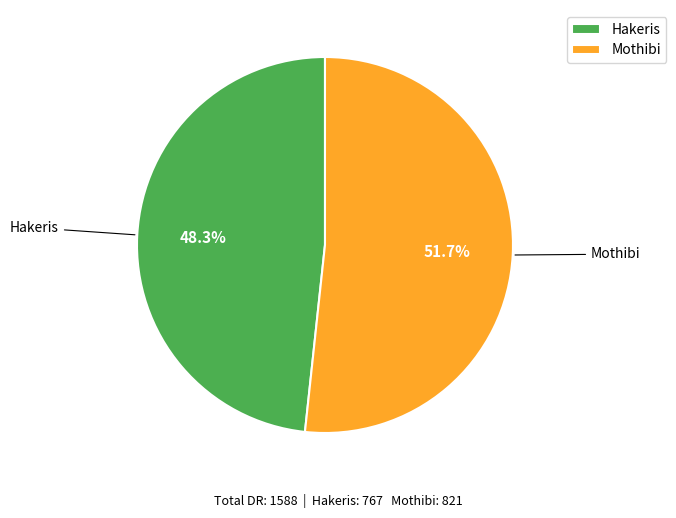

Count the number of slices in the pie.

2